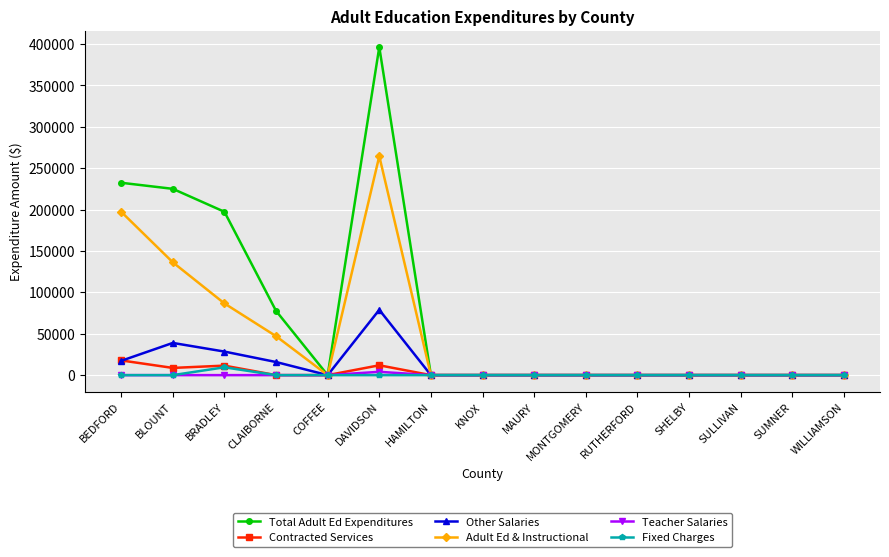

What is the highest value of the Other Salaries series?

78902.0